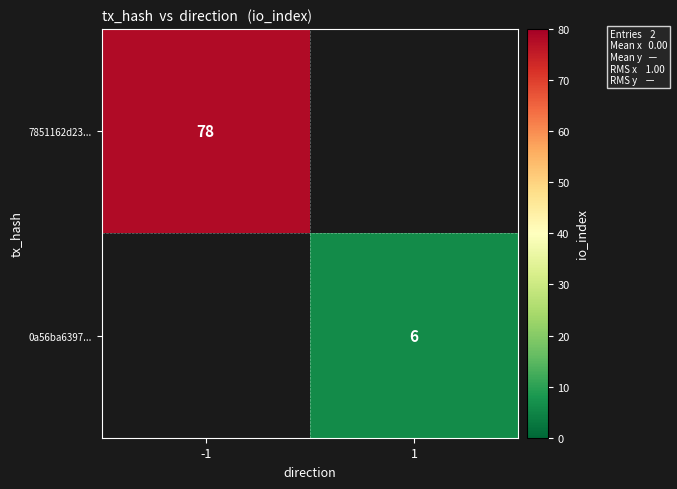

Is it true that 7851162d23... equals 113.0 at -1?

False